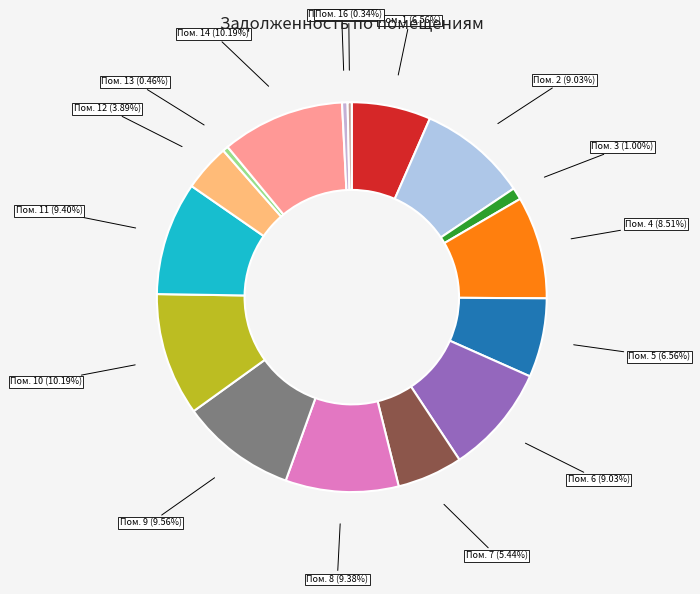

Does Пом. 3 (1.00%) represent more than half of the total?

No